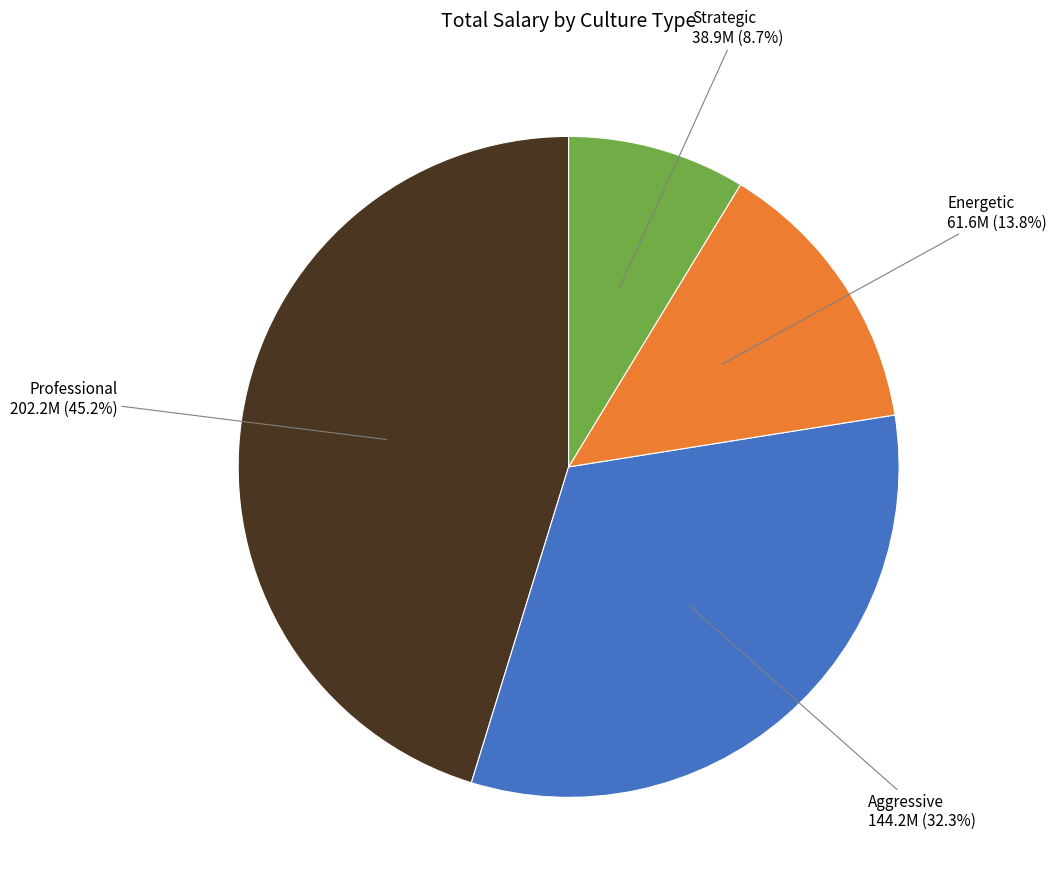

Which category has the biggest portion of the pie?

Professional